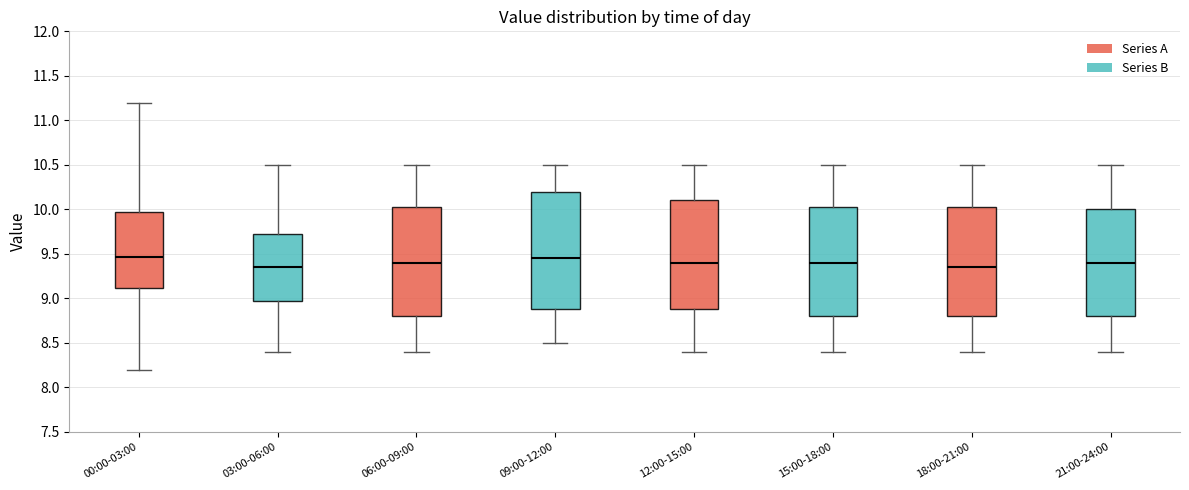

Reading left to right, transcribe this box plot: for each box, give where its median line is, the range the box spans, and where its two whiskers end, as read against the y-axis. The values are not printed on the chart, so give them approximately, as read against the axis.

00:00-03:00: median 9.45, box 9.10 to 9.95, whiskers 8.20 to 11.20
03:00-06:00: median 9.35, box 9.00 to 9.75, whiskers 8.40 to 10.50
06:00-09:00: median 9.40, box 8.80 to 10.05, whiskers 8.40 to 10.50
09:00-12:00: median 9.45, box 8.90 to 10.20, whiskers 8.50 to 10.50
12:00-15:00: median 9.40, box 8.90 to 10.10, whiskers 8.40 to 10.50
15:00-18:00: median 9.40, box 8.80 to 10.05, whiskers 8.40 to 10.50
18:00-21:00: median 9.35, box 8.80 to 10.05, whiskers 8.40 to 10.50
21:00-24:00: median 9.40, box 8.80 to 10.00, whiskers 8.40 to 10.50